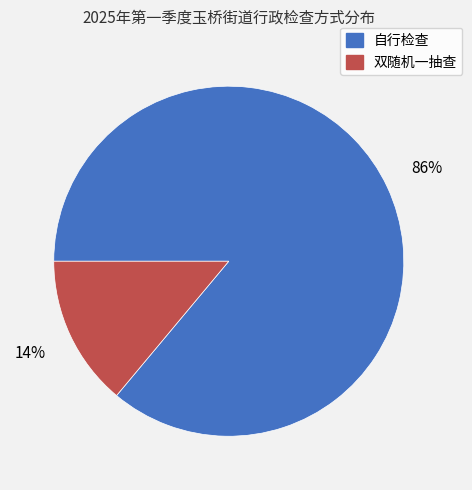

Combined, do 自行检查 and 双随机一抽查 account for over 50%?

Yes